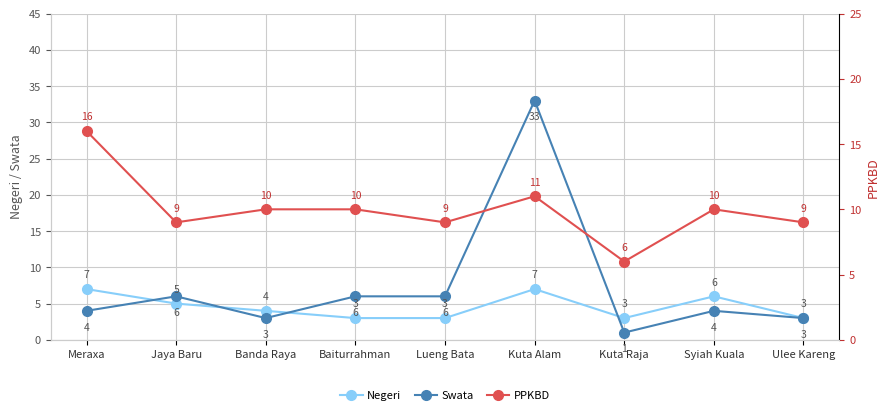

Reading right to left, what are all the values shown in this chart?

Negeri: 3	6	3	7	3	3	4	5	7
Swata: 3	4	1	33	6	6	3	6	4
PPKBD: 9	10	6	11	9	10	10	9	16